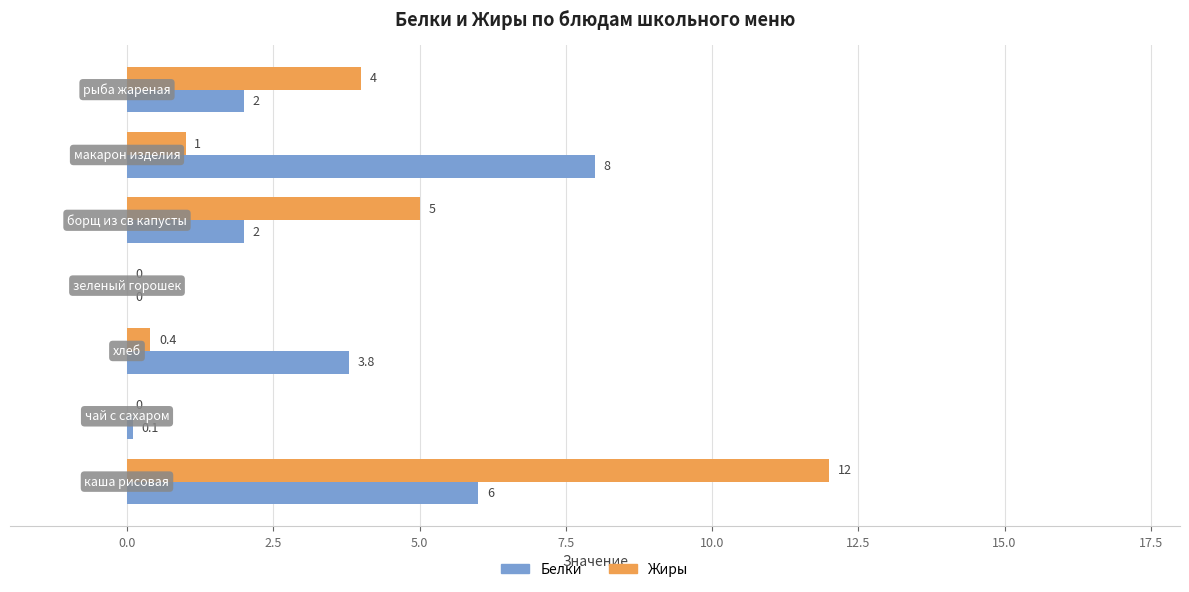

What is the maximum value for Белки?

8.0